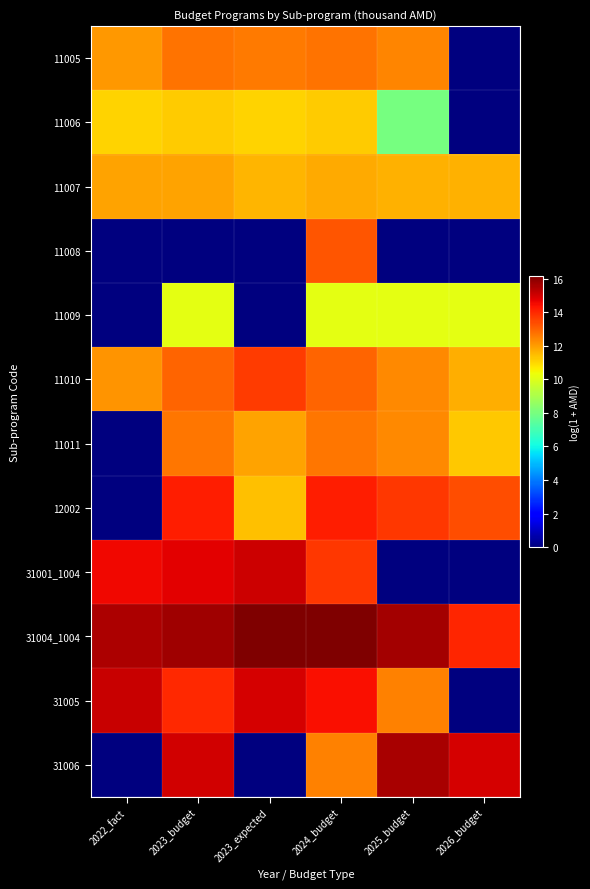

List the series in order of their peak value, highest first.

31004_1004, 31006, 31005, 31001_1004, 12002, 11010, 11008, 11005, 11011, 11007, 11006, 11009